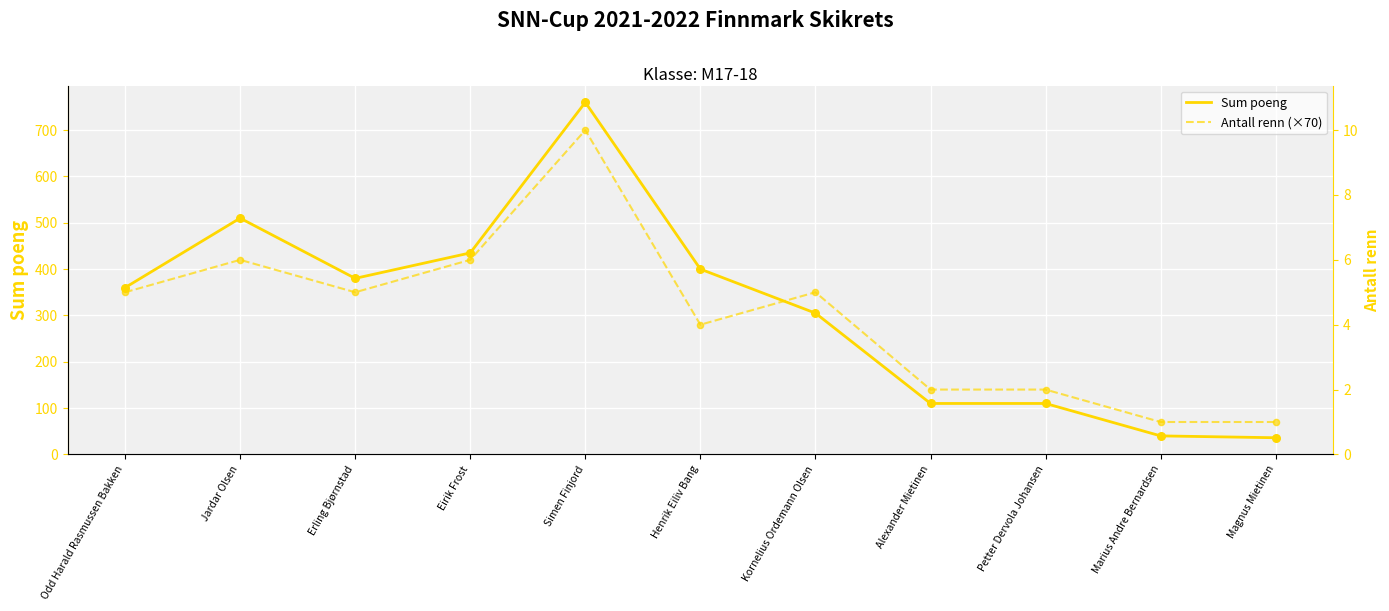

Is the value of Sum poeng at Petter Dervola Johansen greater than the value of Antall renn (×70) at Marius Andre Bernardsen?

Yes